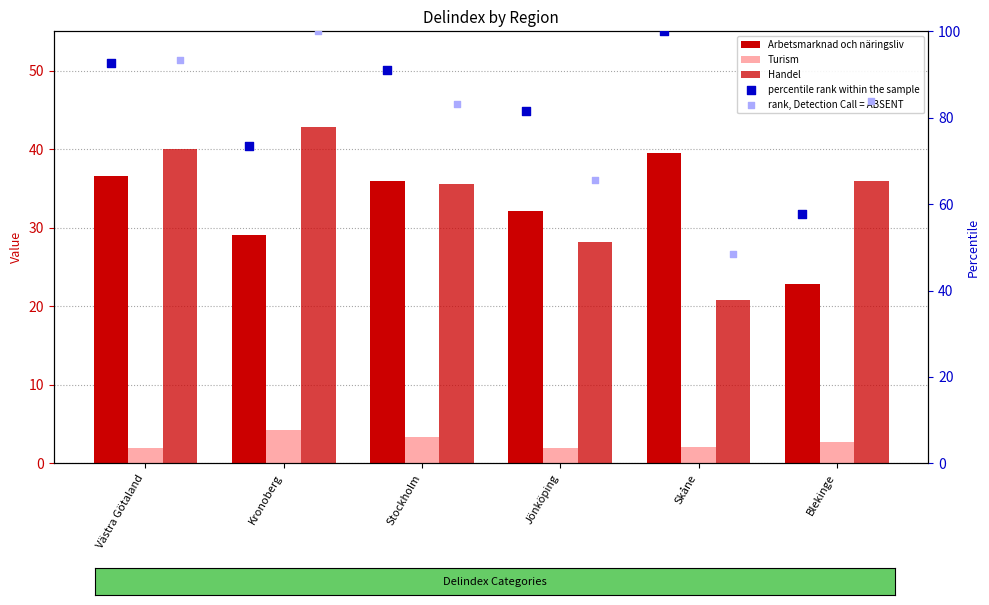

At which category is the sum across all series the highest?

Västra Götaland